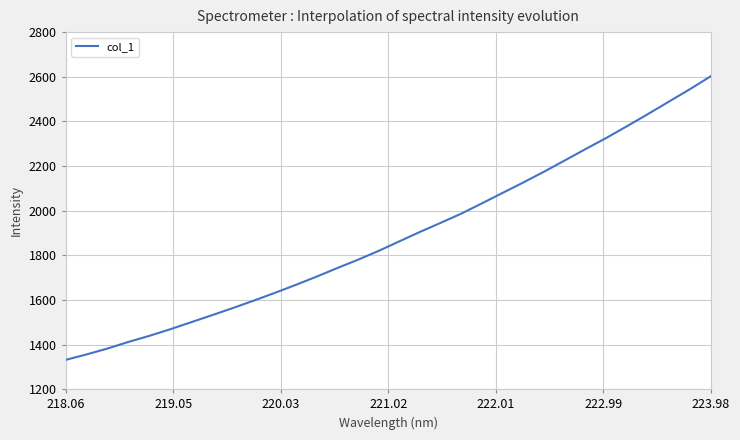

What is the greatest value displayed?

2602.5